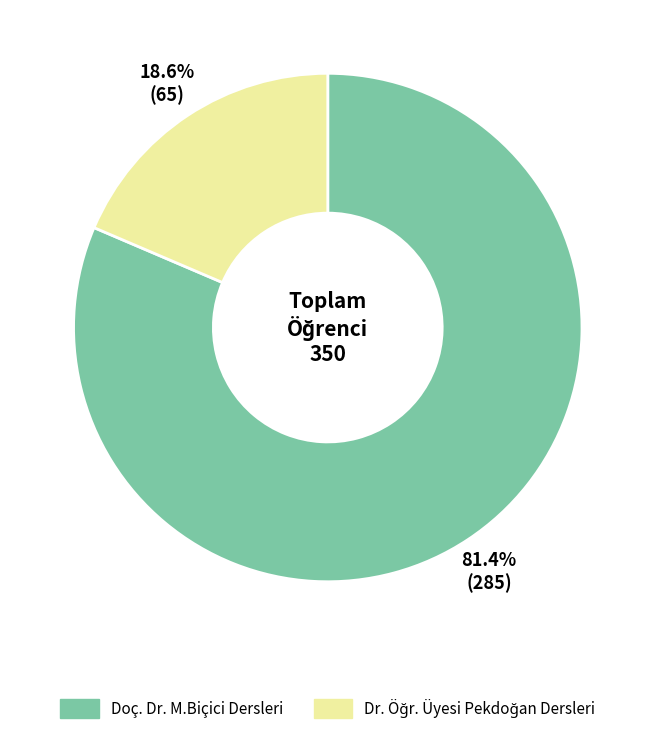

Does any single category account for the majority?

Yes